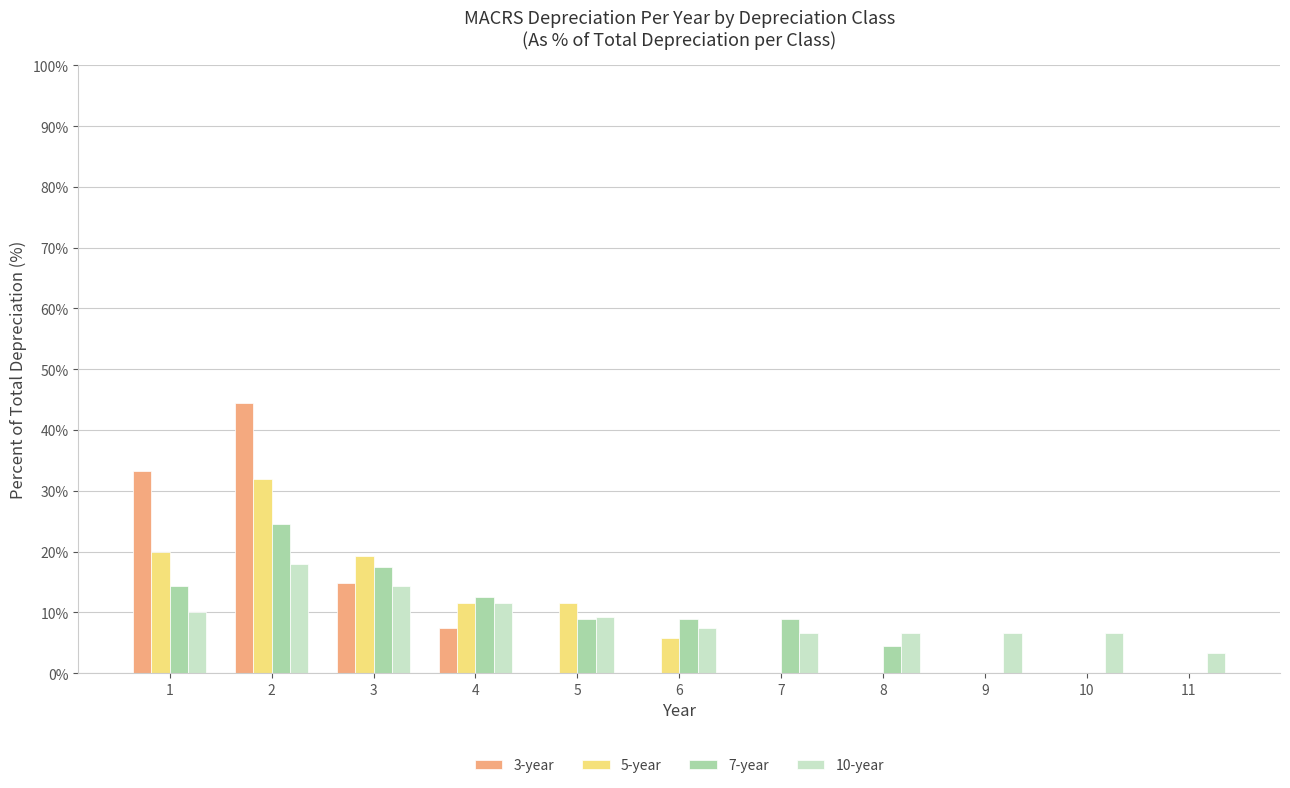

What are all the series names shown in the legend?

3-year, 5-year, 7-year, 10-year